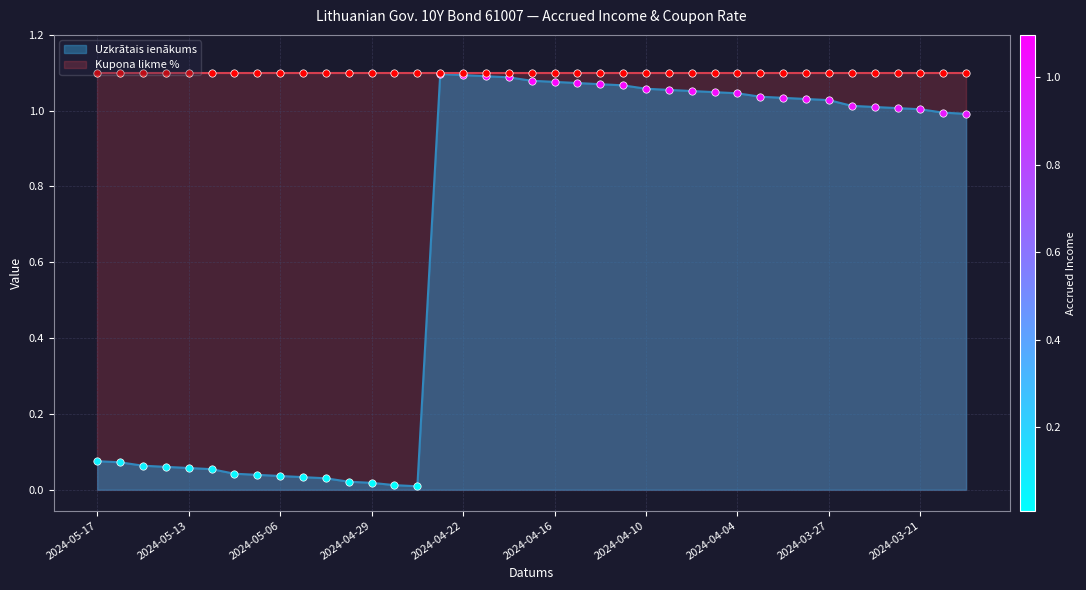

Which has a higher value, 2024-04-29 or 2024-04-15?

2024-04-15